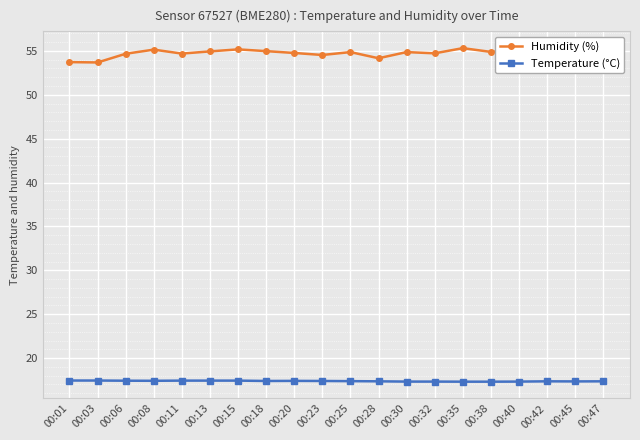

Which has a higher value, 00:23 or 00:20?

00:20